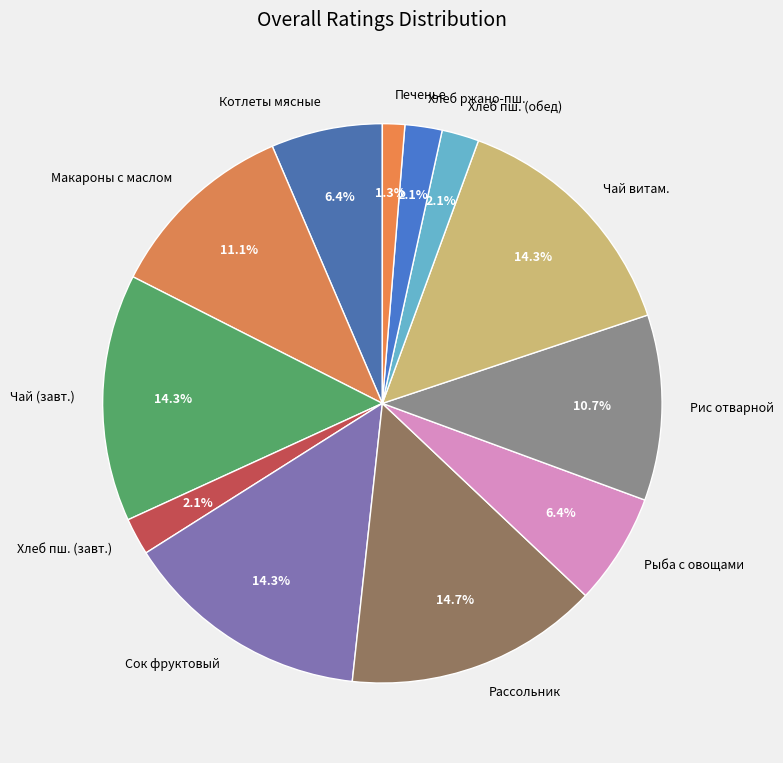

Between Хлеб ржано-пш. and Сок фруктовый, which is larger?

Сок фруктовый